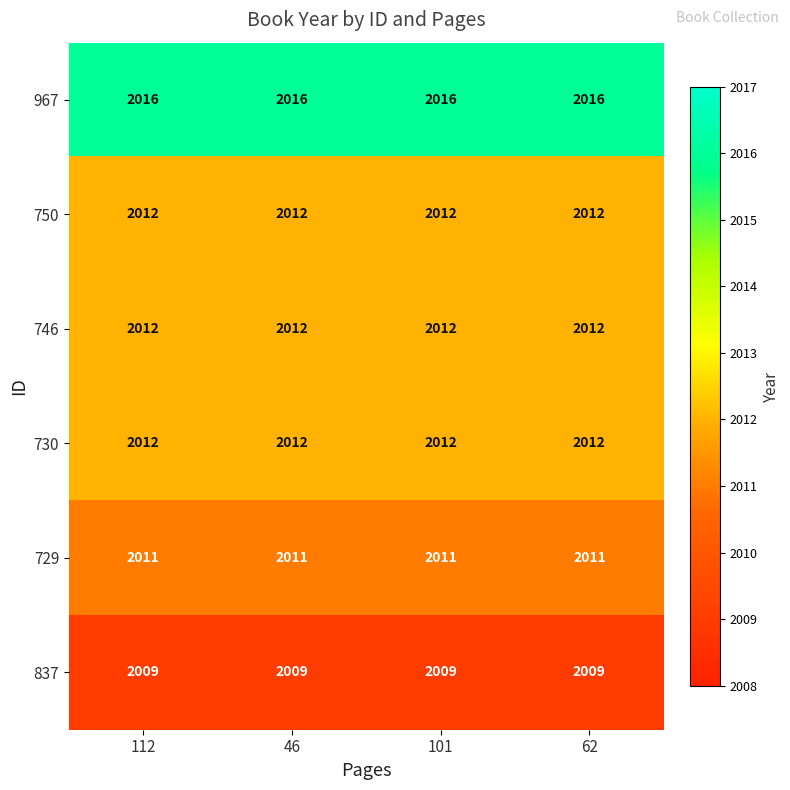

What is the sum of the 837 values at 46 and 112?

4018